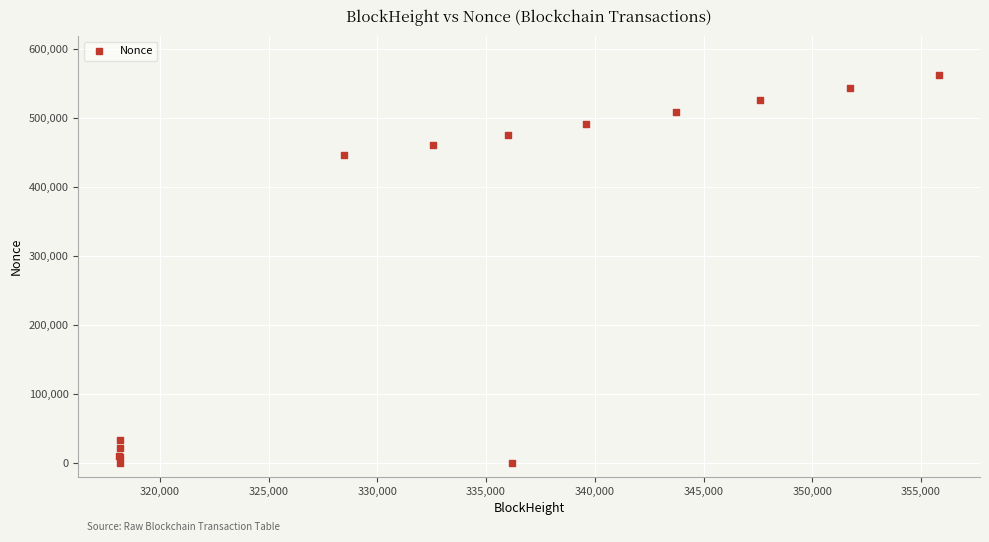

What Y value in the scatter plot is closest to 281324?

447132